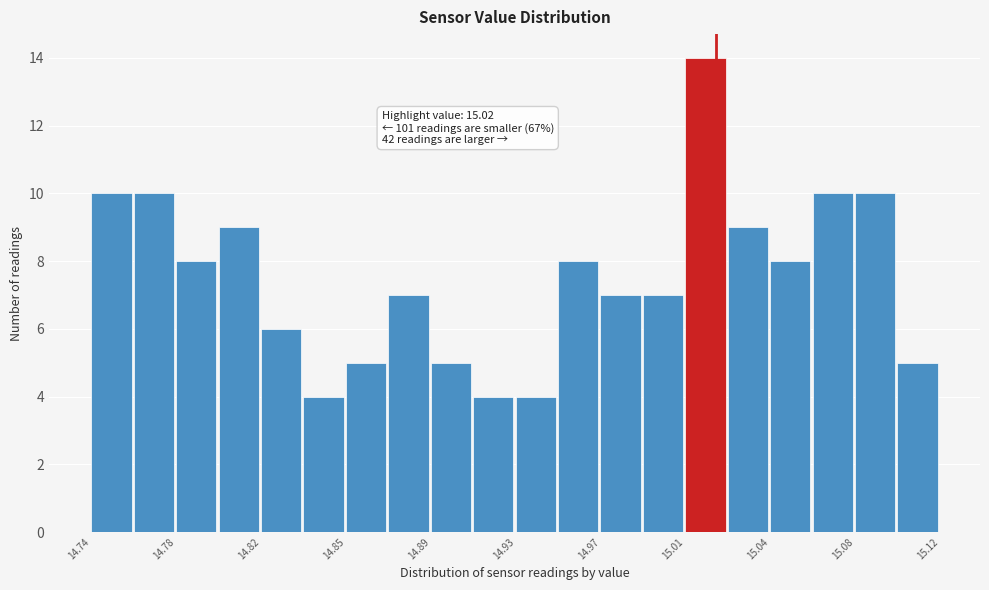

Around what value on the x-axis is the tallest bar? Give the approximate position of its centre, as read against the axis.

15.015